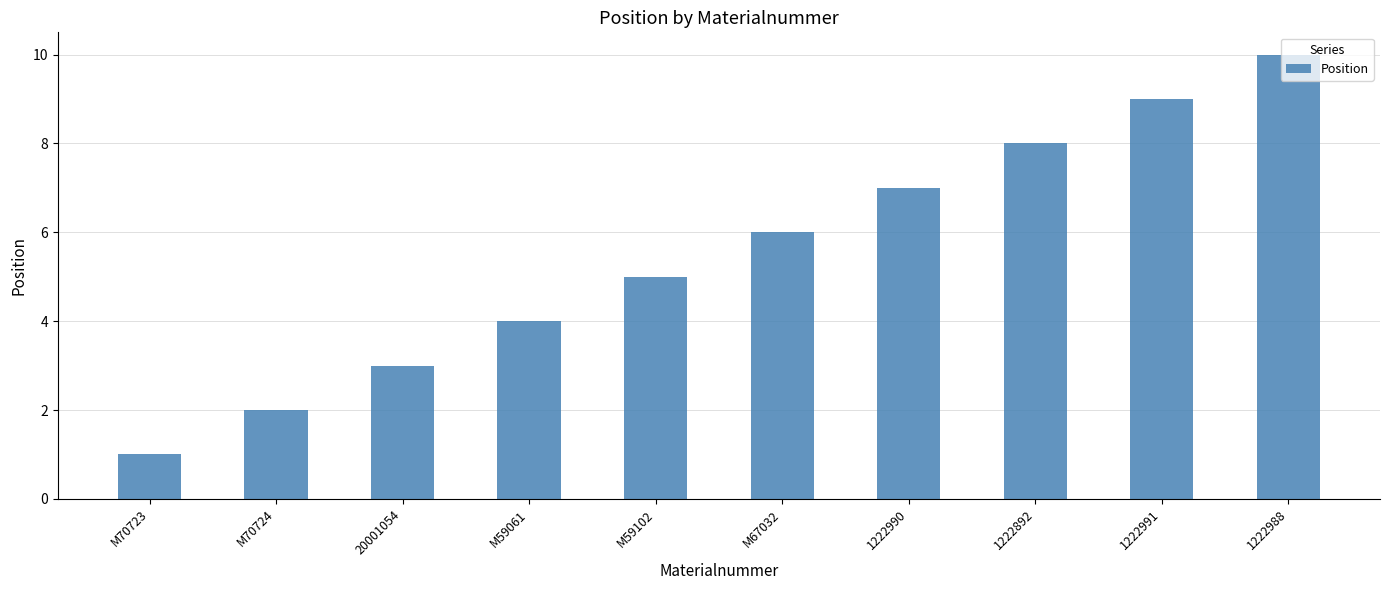

Rank the categories by value from lowest to highest.

M70723, M70724, 20001054, M59061, M59102, M67032, 1222990, 1222892, 1222991, 1222988